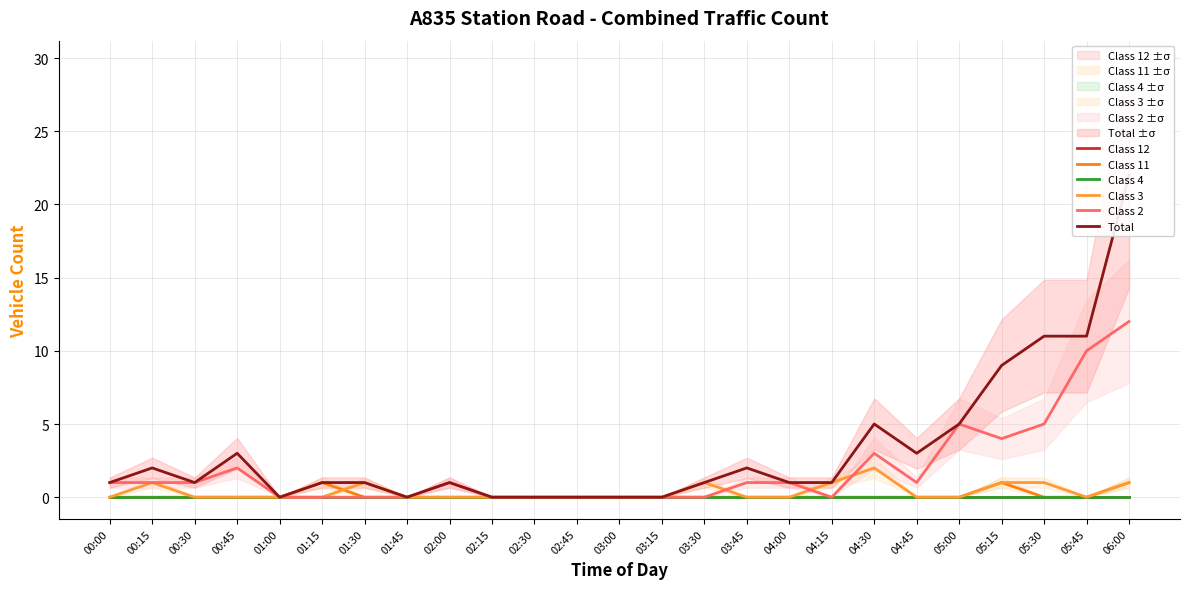

Between 00:45 and 02:15, which series saw the biggest shift?

Total